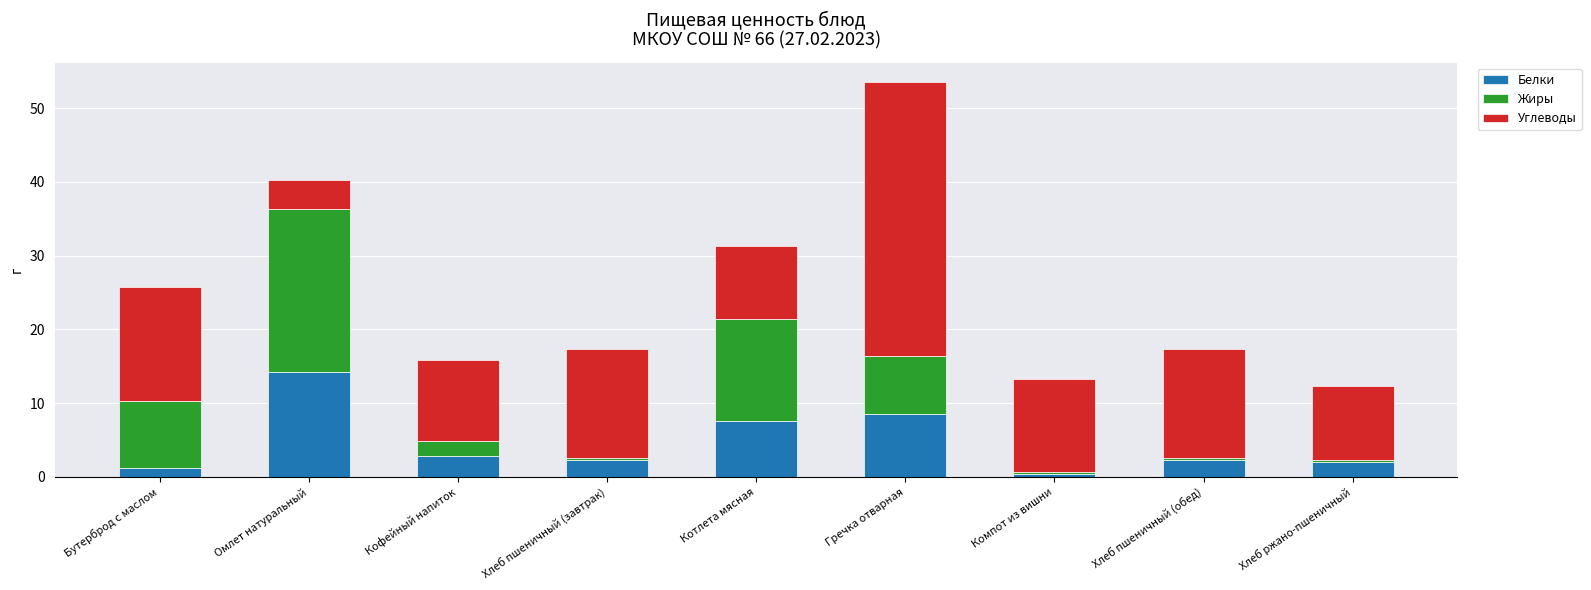

What is the value of the Белки bar at the 7th from the left?

0.5